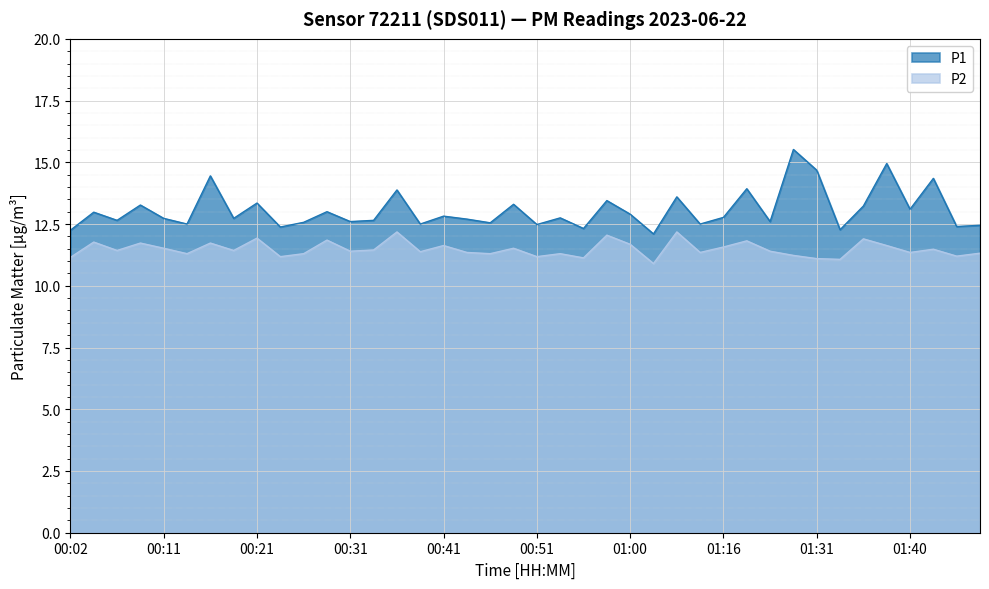

How many lines are shown in the chart?

2